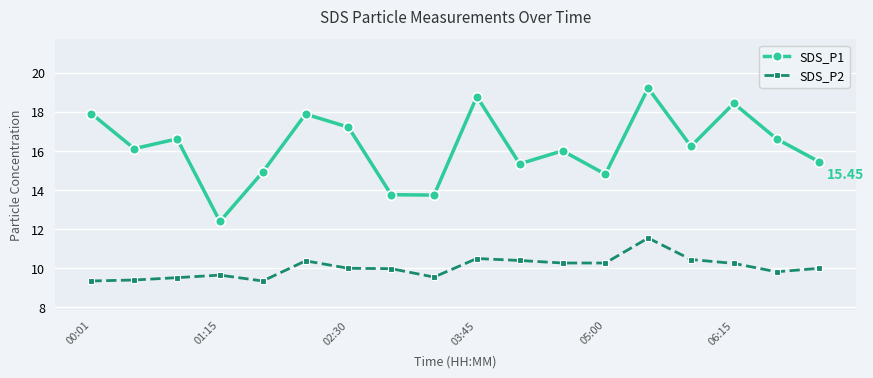

True or false: SDS_P2 has more than 1 points higher than both neighbors.

True